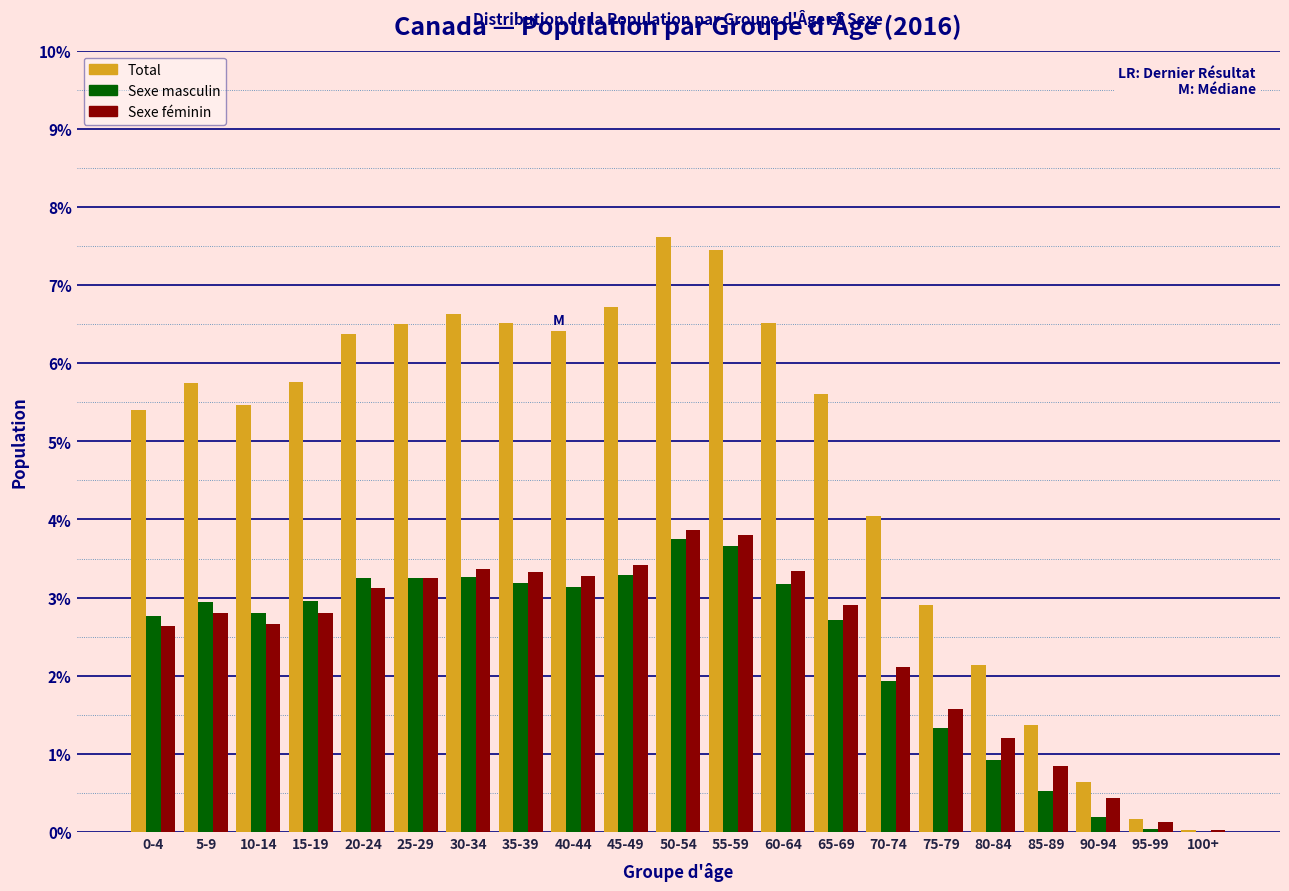

Between 65-69 and 85-89, which series saw the biggest shift?

Total